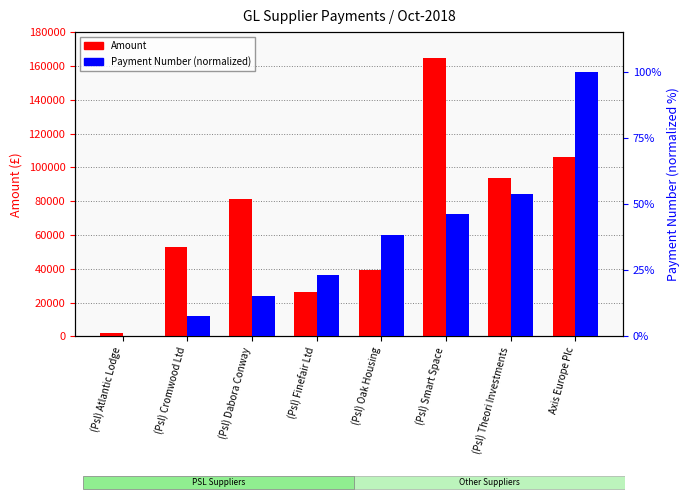

At which label is Payment Number (normalized) closest to 50?

(Psl) Smart Space